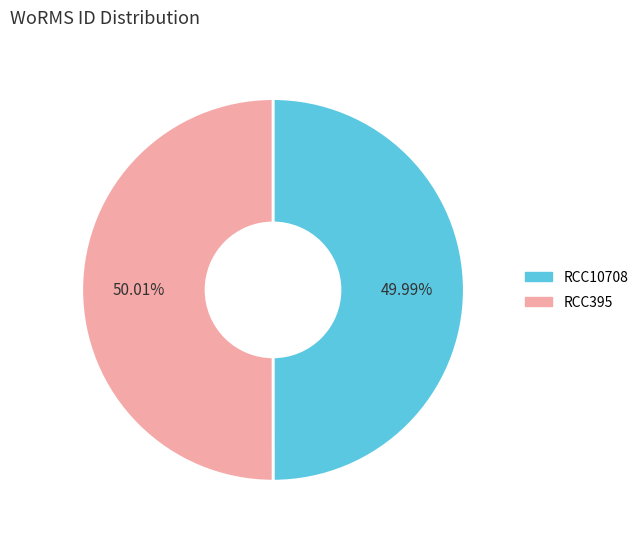

To the nearest percent, what is the combined percentage of RCC10708 and RCC395?

100%